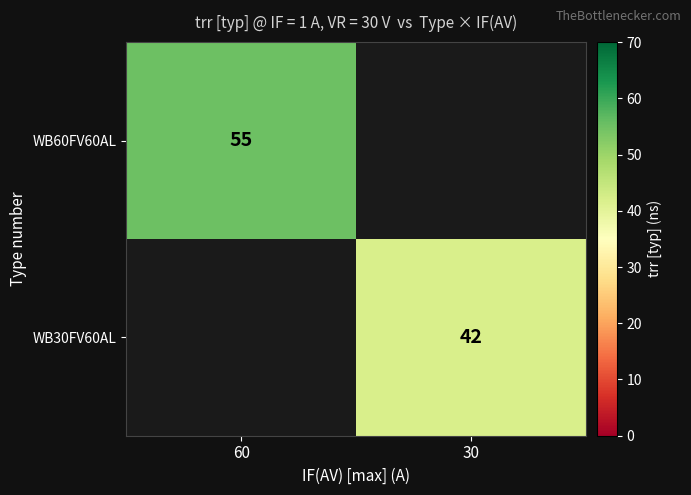

The value of WB30FV60AL at 30 is 20. True or false?

False